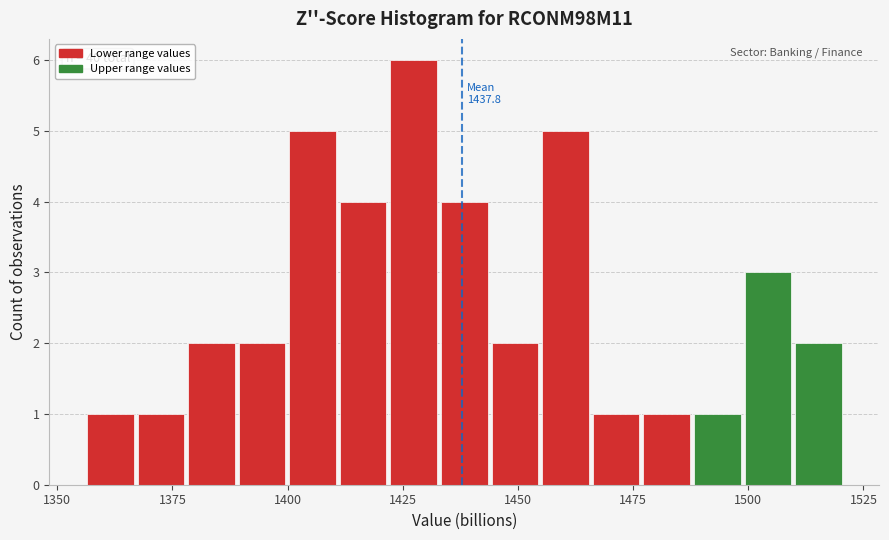

Read against the x-axis, roughly where is the centre of the tallest bar?

1425